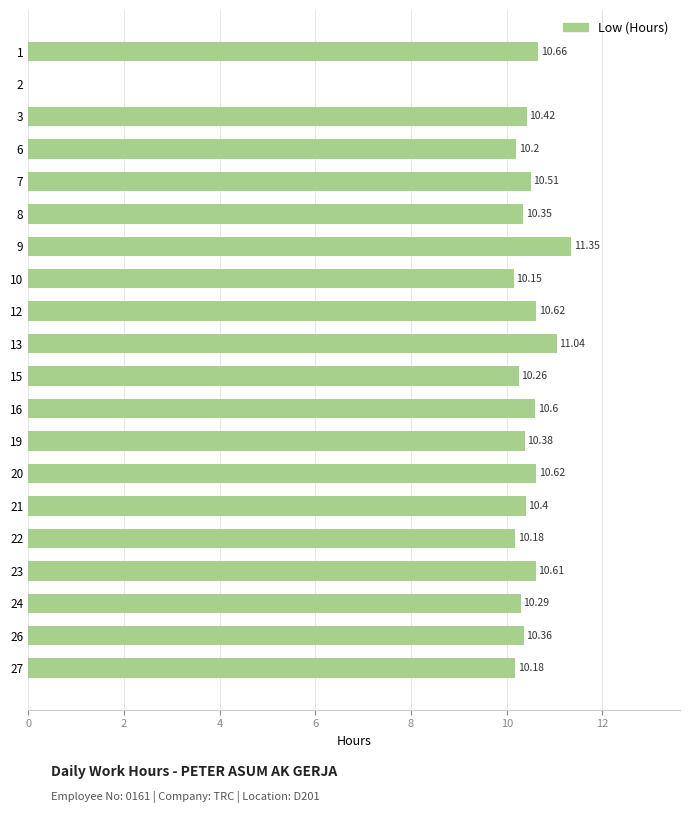

How many data points are above 10?

19